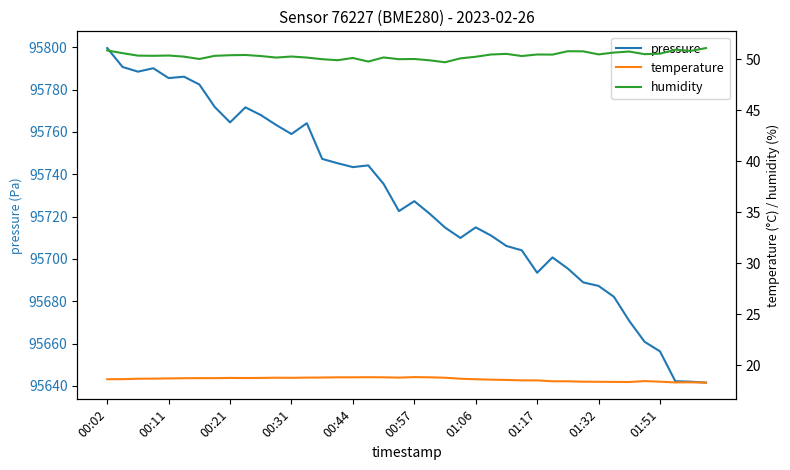

What is the spread (max minus min) of values at 11?

95744.5